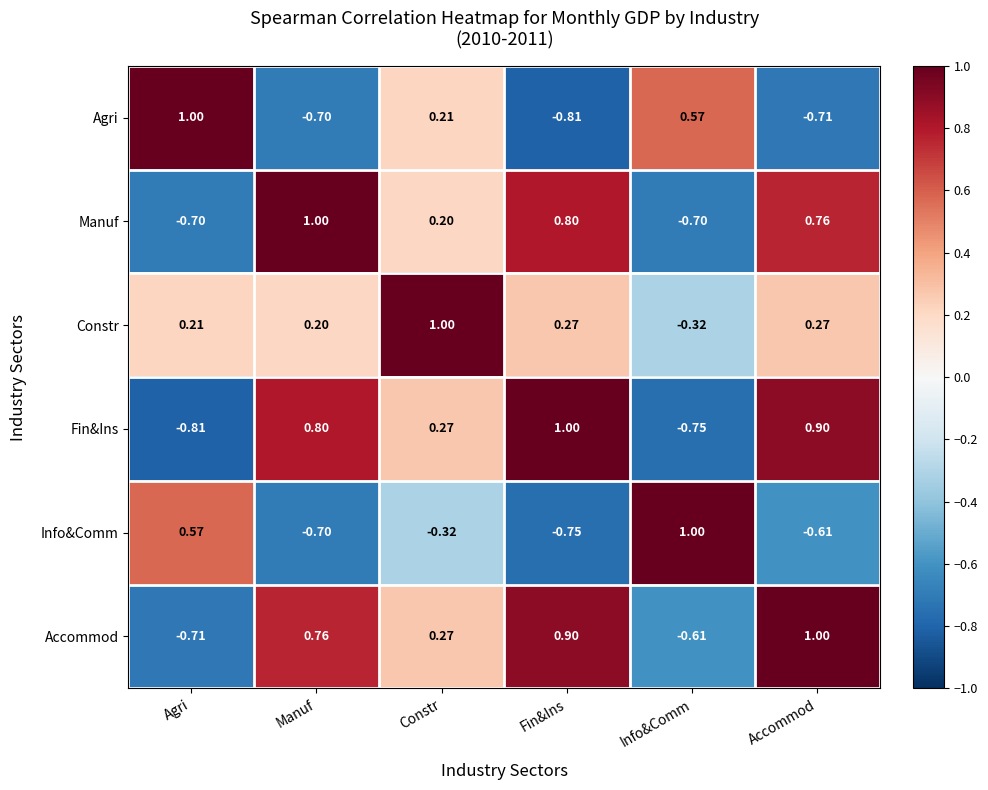

At which category is the sum across all series the highest?

Constr